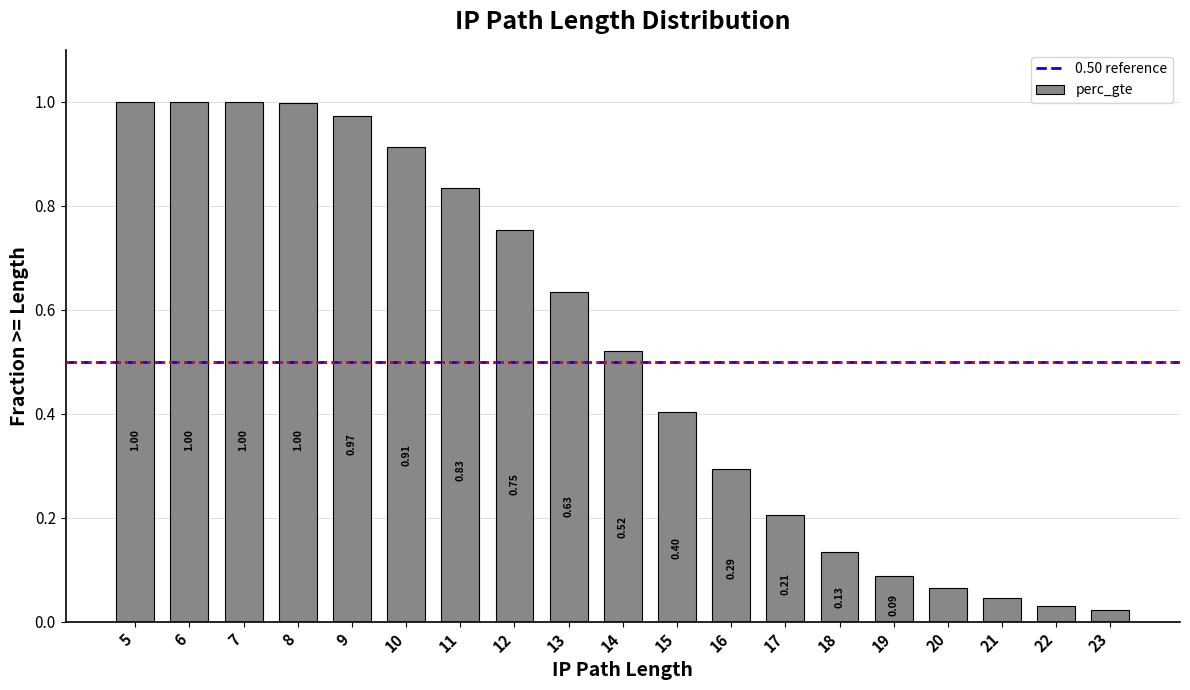

Between 6 and 12, which is larger?

6